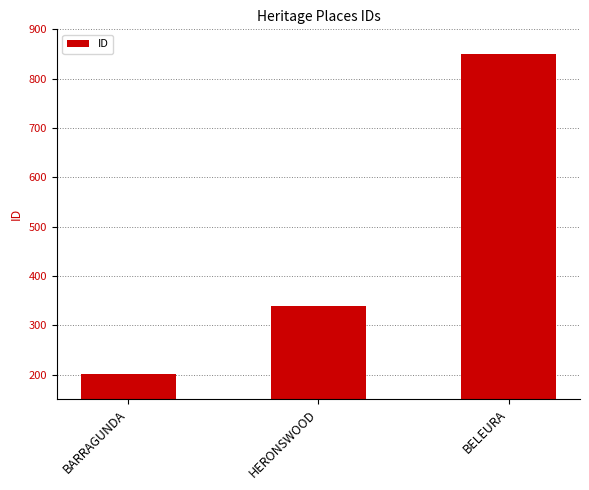

What is the change in value from BARRAGUNDA to HERONSWOOD?

+138